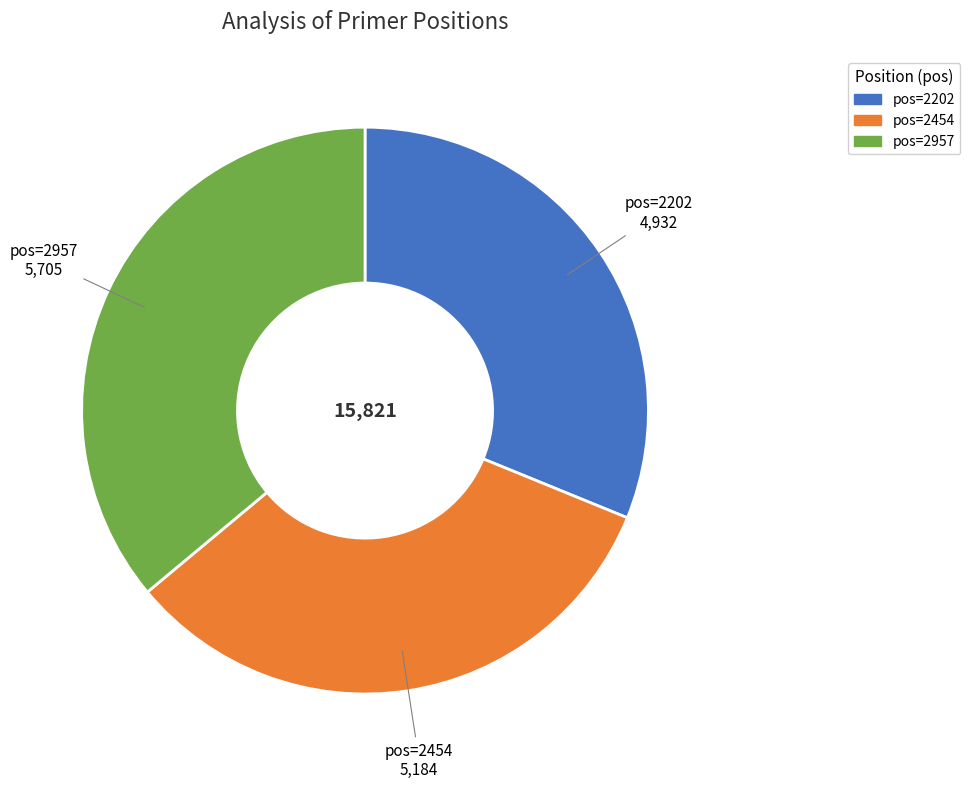

How many segments does this pie chart have?

3